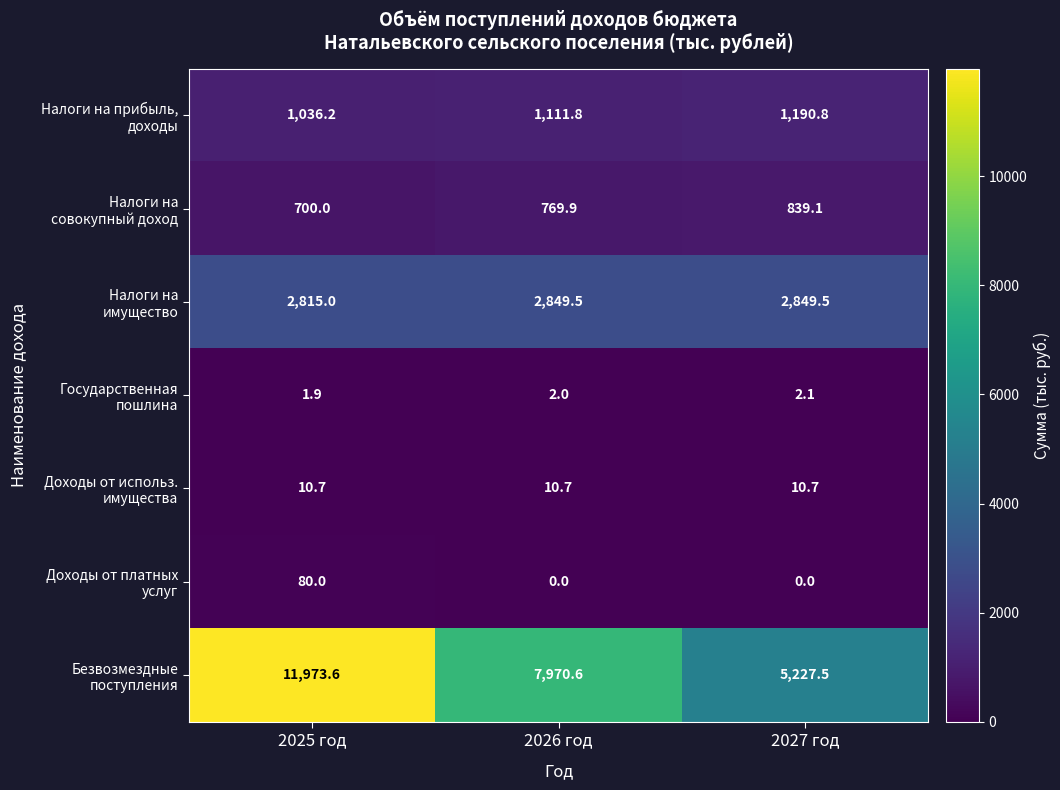

What is the total value across all series at 2025 год?

16617.4